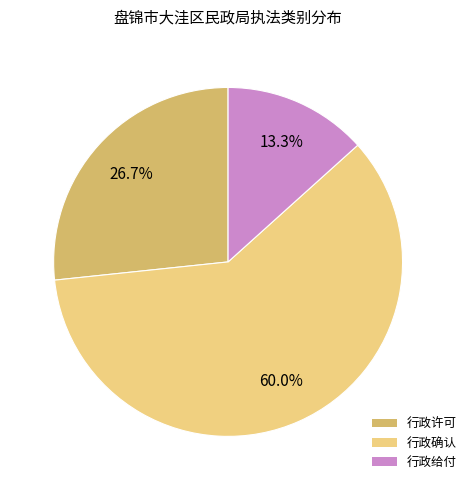

To the nearest percent, what percentage of the pie is 行政给付?

13%